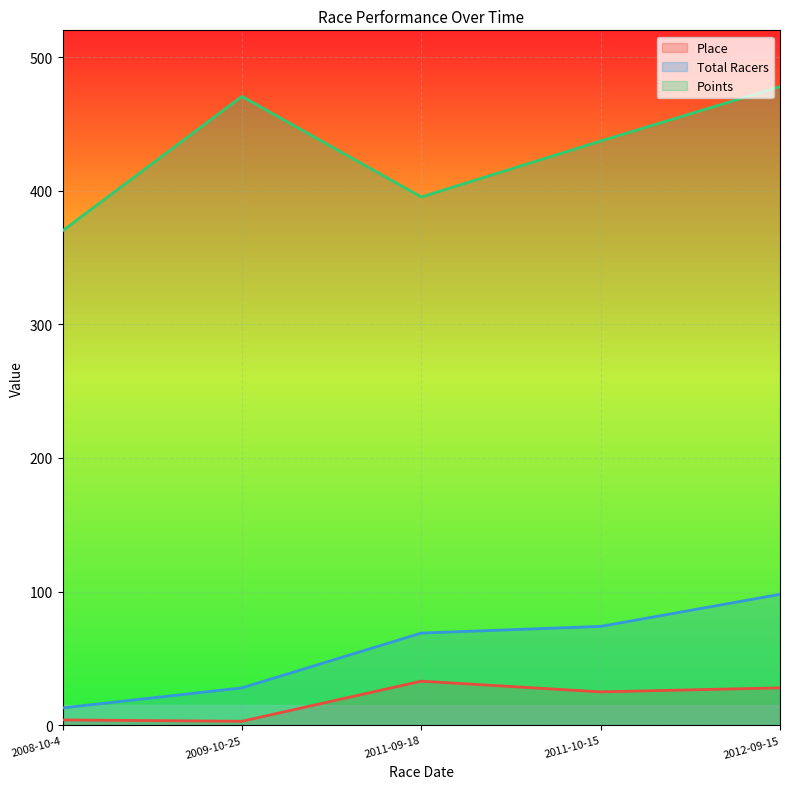

True or false: Points has more than 1 points higher than both neighbors.

False